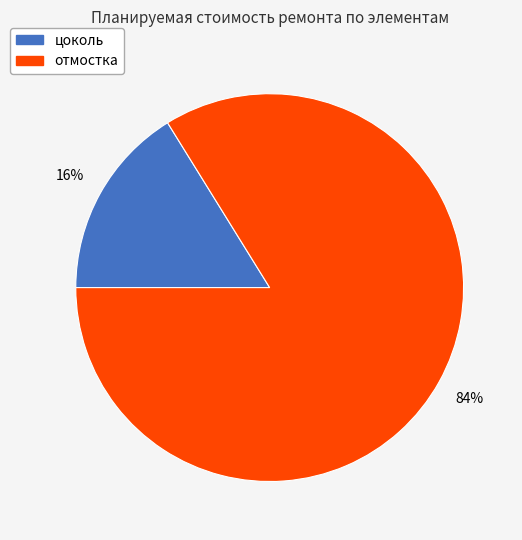

Approximately how many times larger is the value at цоколь compared to отмостка?

0.2